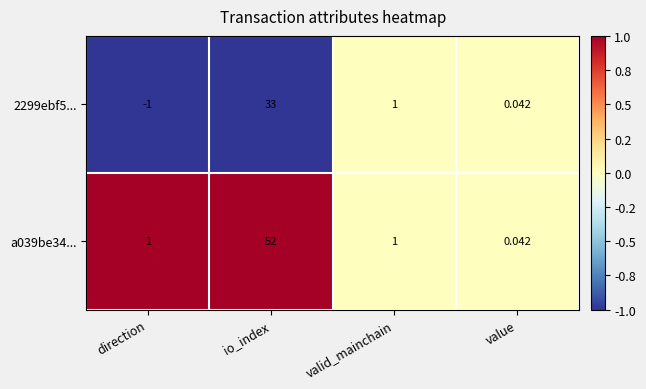

At which label does 2299ebf5... first exceed 1?

io_index